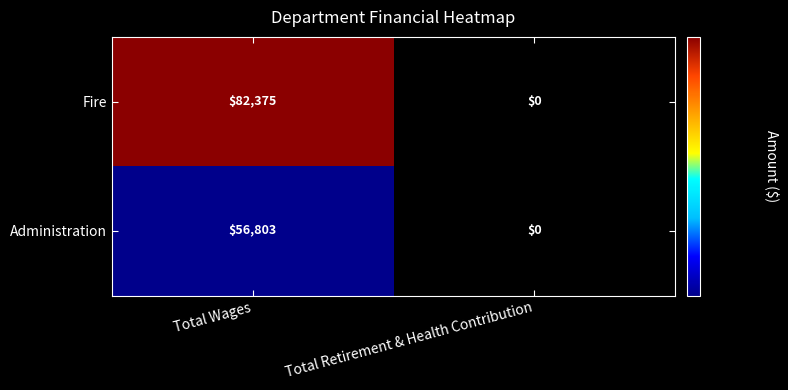

Rank the series by their maximum value, from lowest to highest.

Administration, Fire